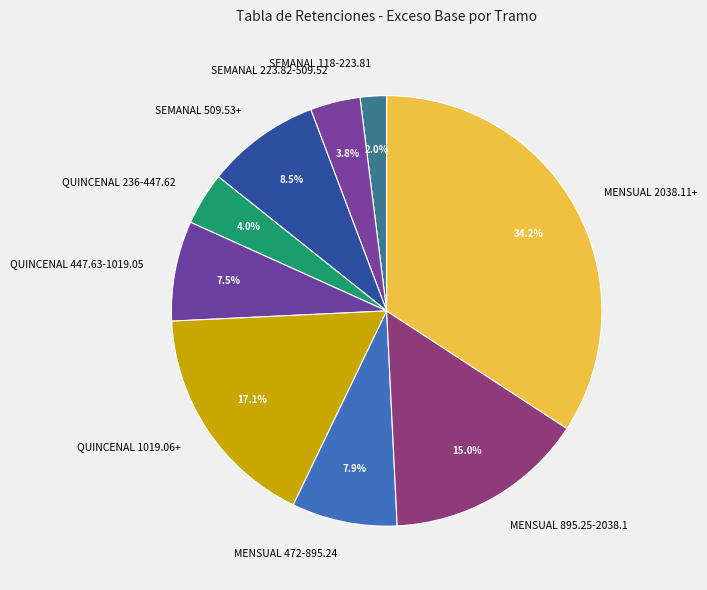

Count the number of slices in the pie.

9